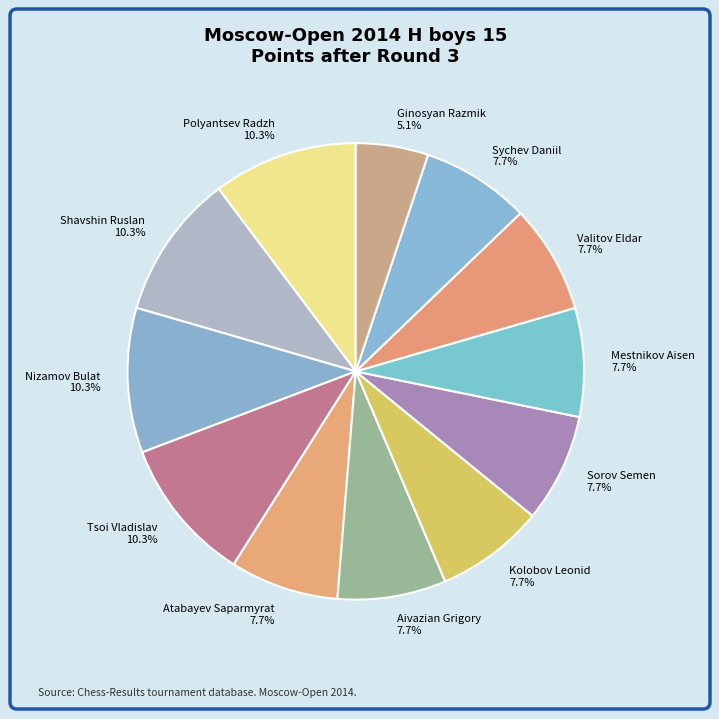

Combined, do Kolobov Leonid 7.7% and Sychev Daniil 7.7% account for over 50%?

No